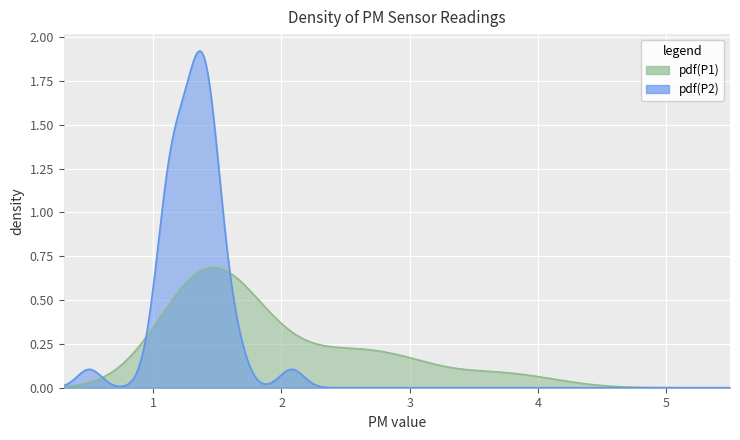

Reading left to right, list all the values displayed in this chart.

P1: 1.5	2.2	1.4	1.4	3.1	1.9	1.5	3.6	2.1	1.1	1.4	1.1	1.2	1.7	2.5	1.3	3.0	1.8	1.6	1.7	1.4	1.4	3.6	1.6	1.2	1.9	2.5	1.4	1.0	1.8	2.5	1.9	2.7	1.6	1.2	3.0	1.3	2.7	1.4	4.0
P2: 1.4	1.4	1.4	1.3	1.5	1.2	1.3	1.5	1.5	1.1	1.4	1.1	1.2	1.6	1.3	1.2	1.5	1.6	1.2	1.3	1.3	1.3	2.1	1.4	1.1	1.1	1.4	1.3	1.0	1.2	1.4	1.1	1.4	1.4	1.1	1.5	1.1	0.5	1.4	1.4